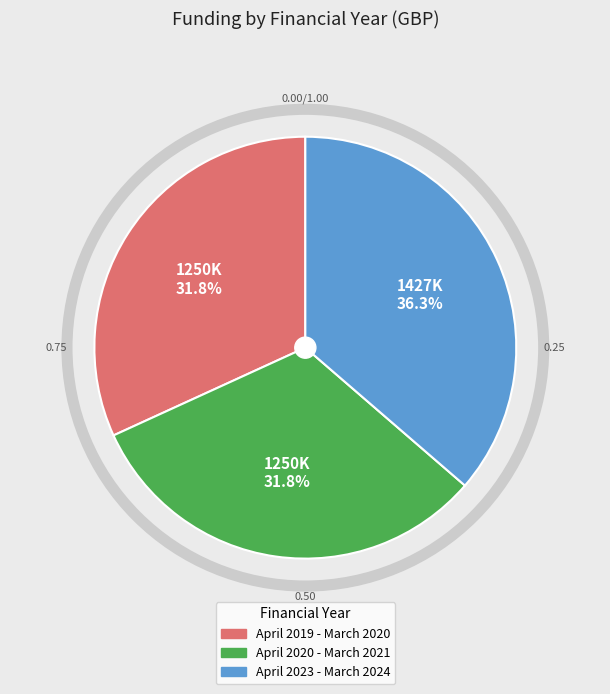

To the nearest percent, what is the difference between the largest and smallest slice percentages?

5%